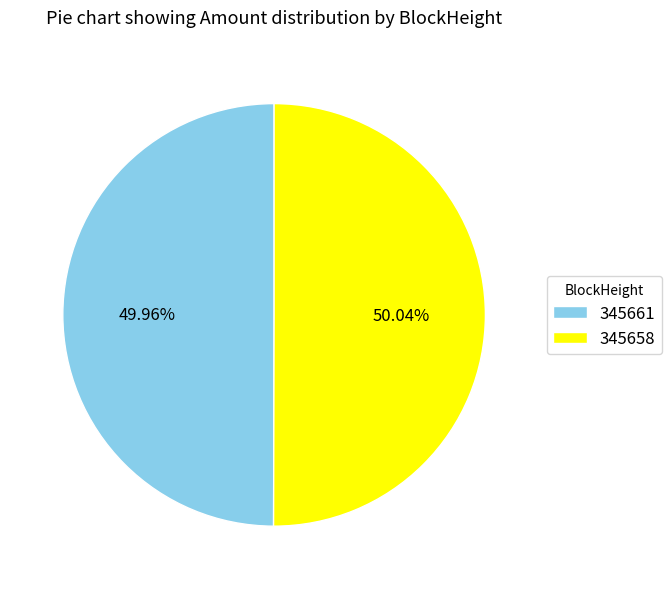

Is there any slice that represents more than half of the pie?

Yes